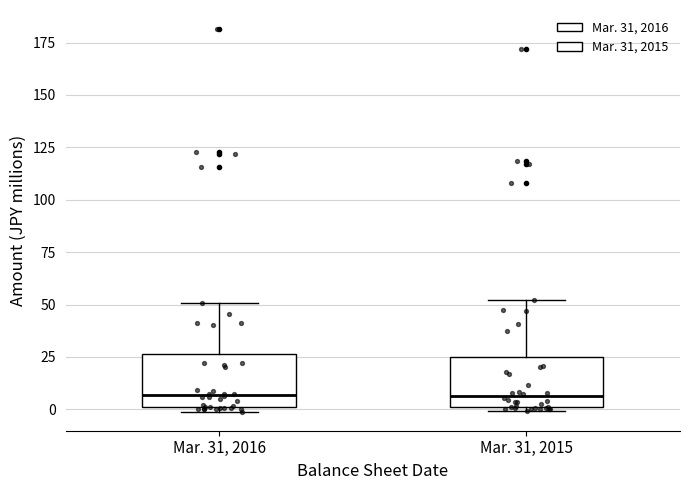

Reading left to right, transcribe this box plot: for each box, give where its median line is, the range the box spans, and where its two whiskers end, as read against the y-axis. The values are not printed on the chart, so give them approximately, as read against the axis.

Mar. 31, 2016: median 5, box 0 to 25, whiskers 0 (just below the box's lower edge) to 50
Mar. 31, 2015: median 5, box 0 to 25, whiskers 0 (just below the box's lower edge) to 50